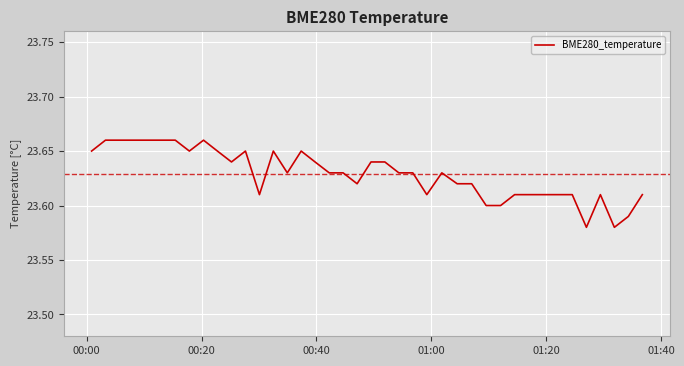

Count the number of categories in the chart.

40